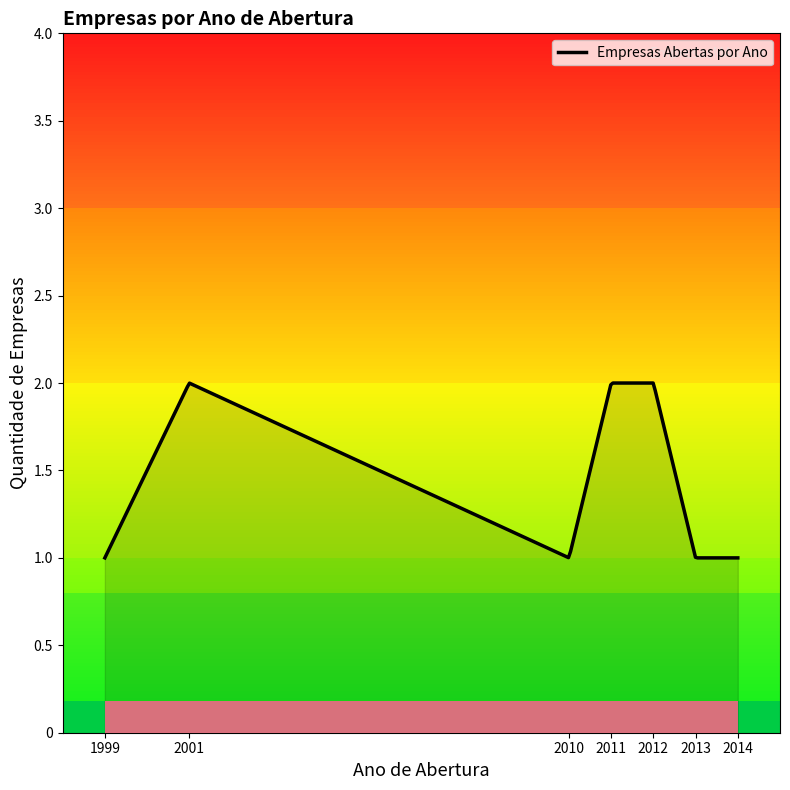

How many lines are shown in the chart?

1